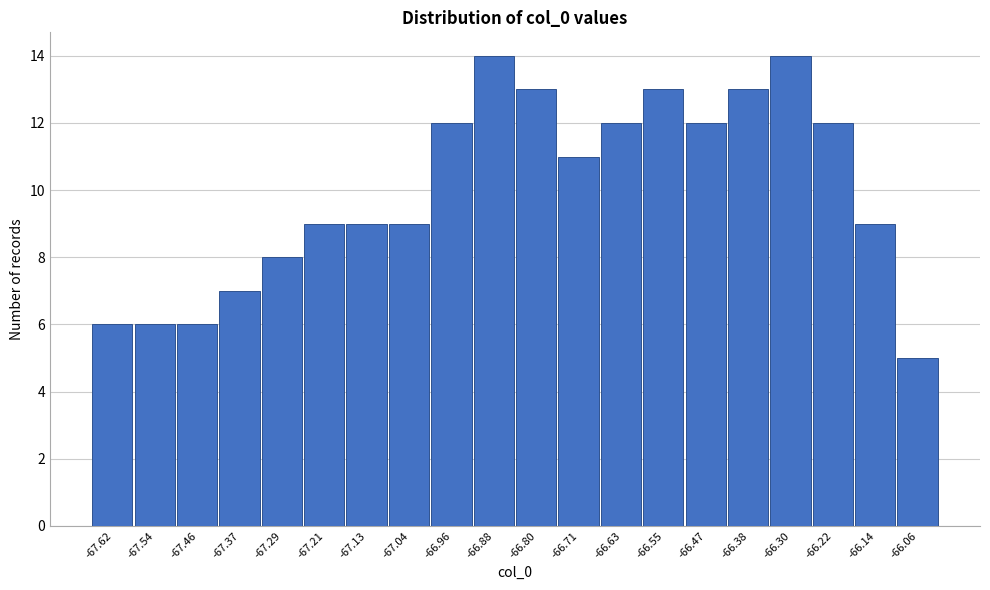

How tall is the bar that spans -66.18 to -66.10 on the x-axis? Neither the bar edges nor the heights are printed on the chart, so give them approximately, as read against the axes.

9